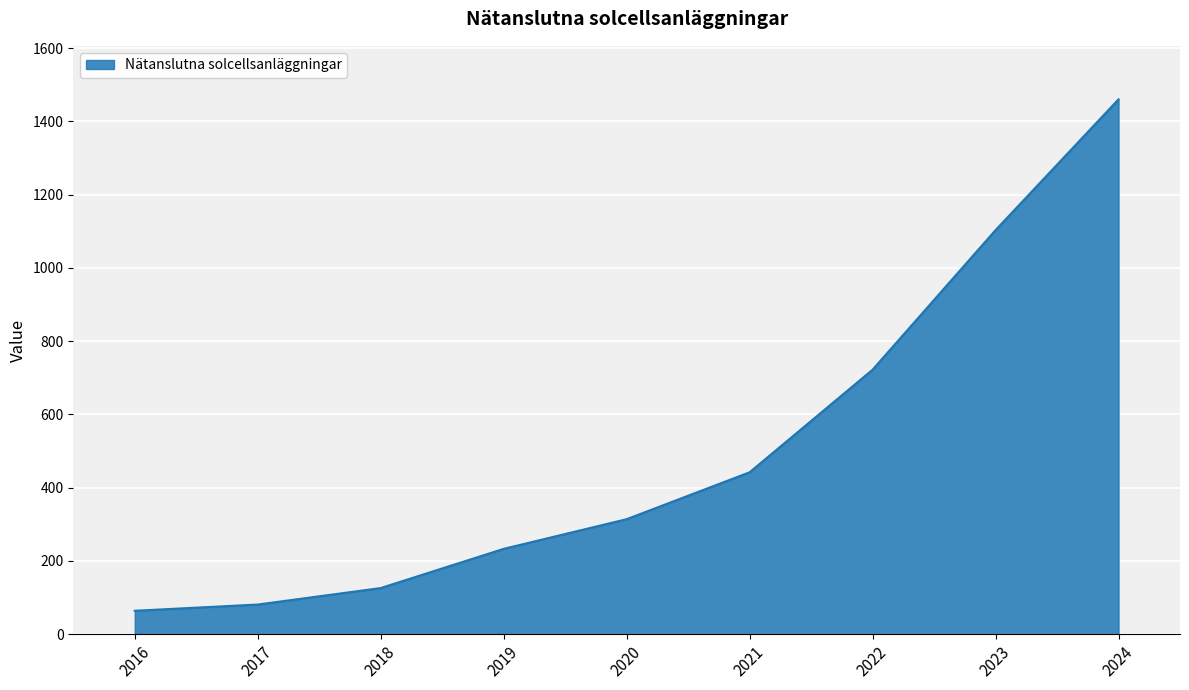

Rank the categories by value from highest to lowest.

2024, 2023, 2022, 2021, 2020, 2019, 2018, 2017, 2016